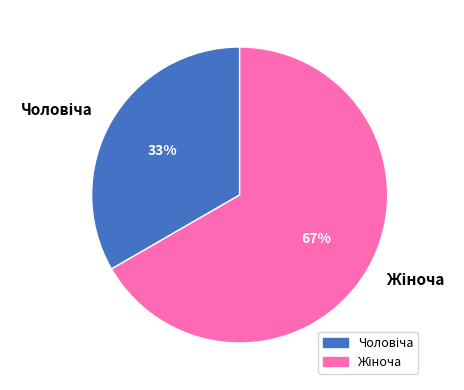

Is there a majority slice in this chart?

Yes